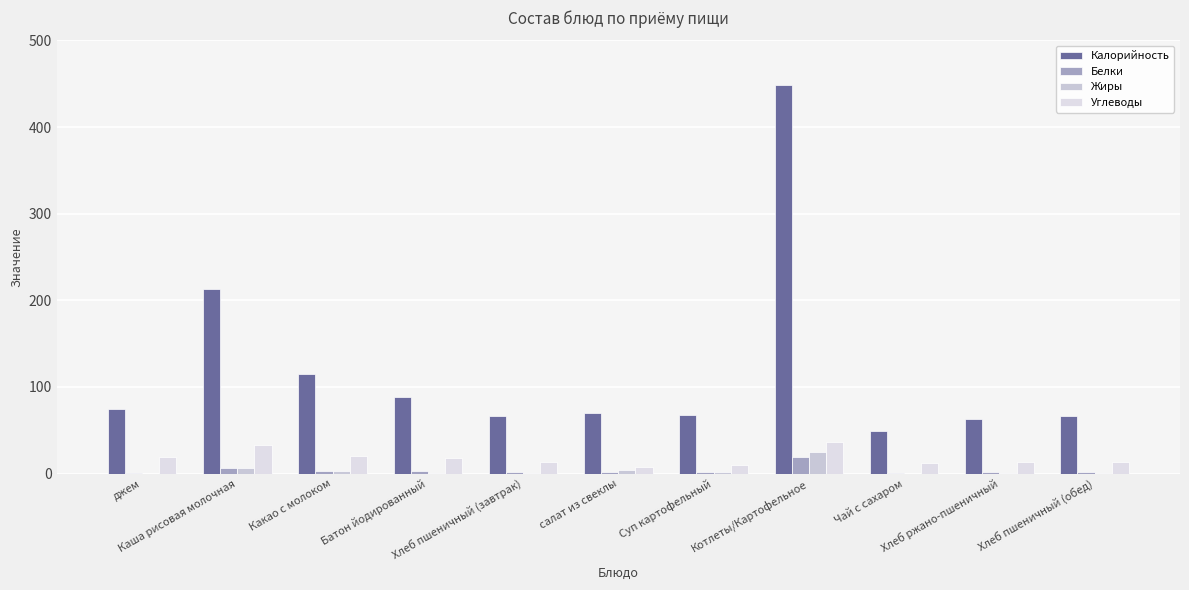

Count the number of categories in the chart.

11